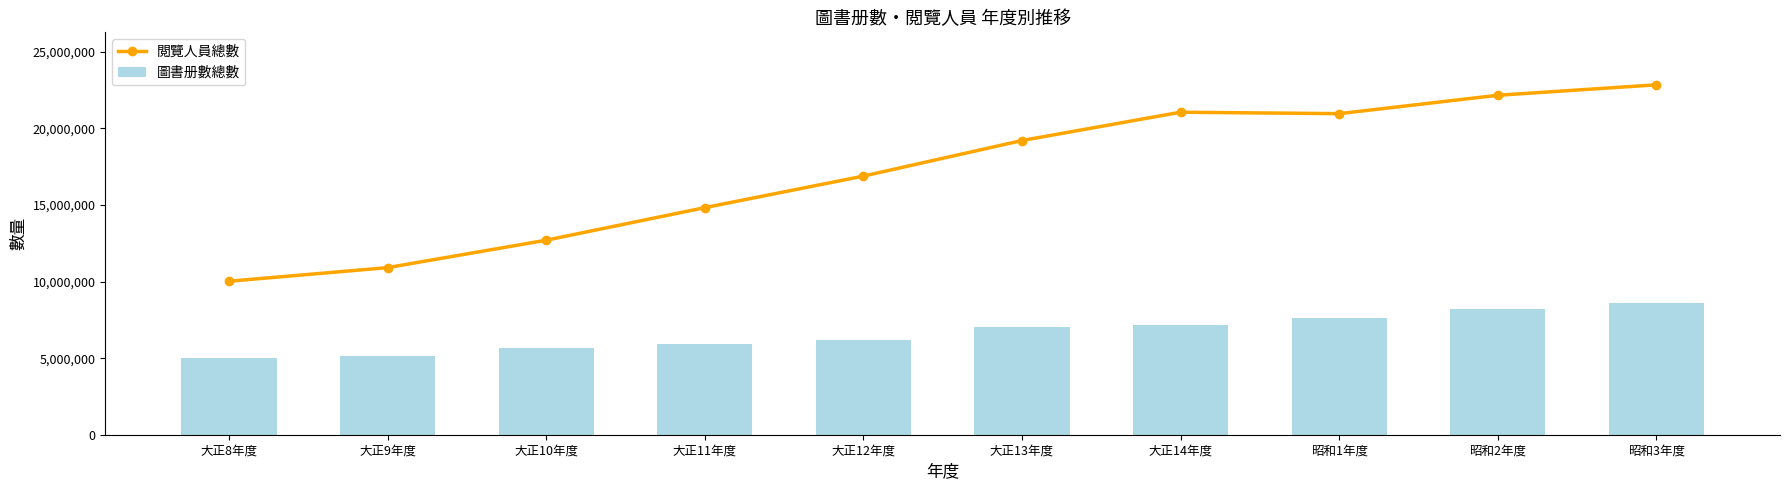

At which label is 閲覽人員總數 closest to 16434371?

大正12年度